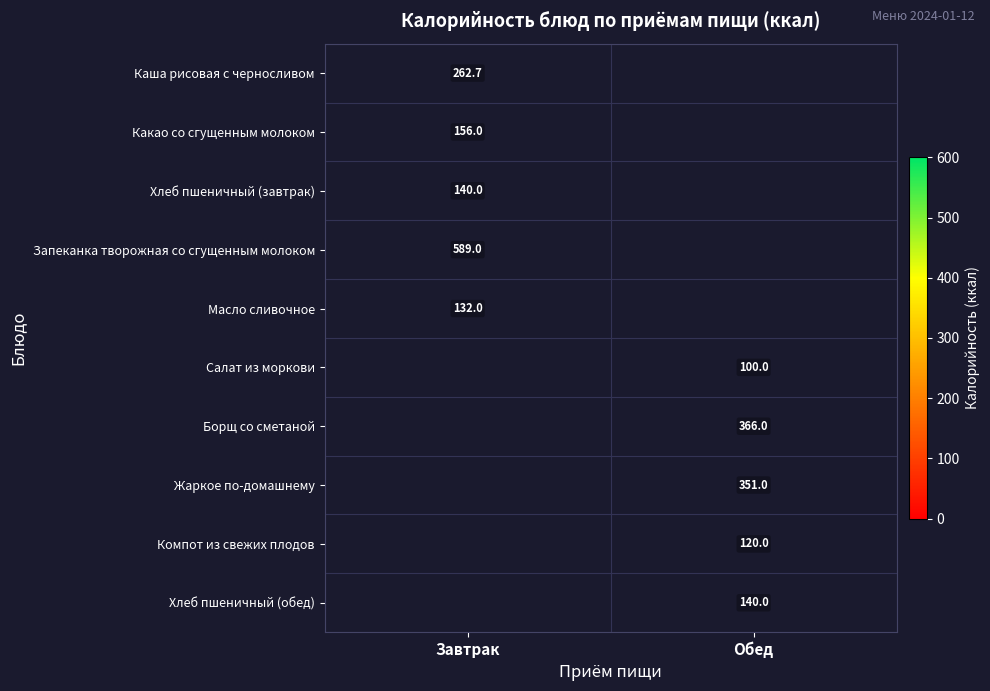

True or false: Запеканка творожная со сгущенным молоком has a value of 589.0 at Завтрак.

True